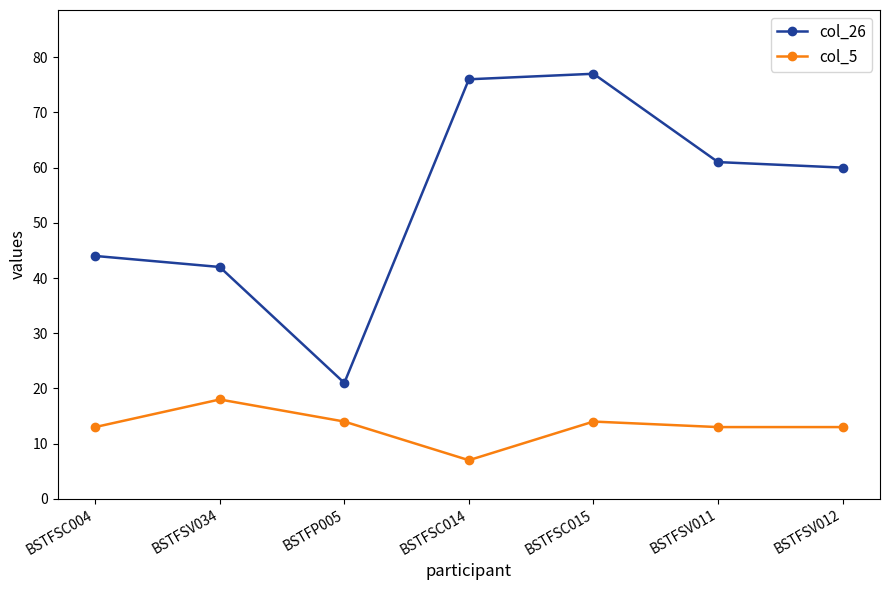

Rank the categories by col_26 value from lowest to highest.

BSTFP005, BSTFSV034, BSTFSC004, BSTFSV012, BSTFSV011, BSTFSC014, BSTFSC015